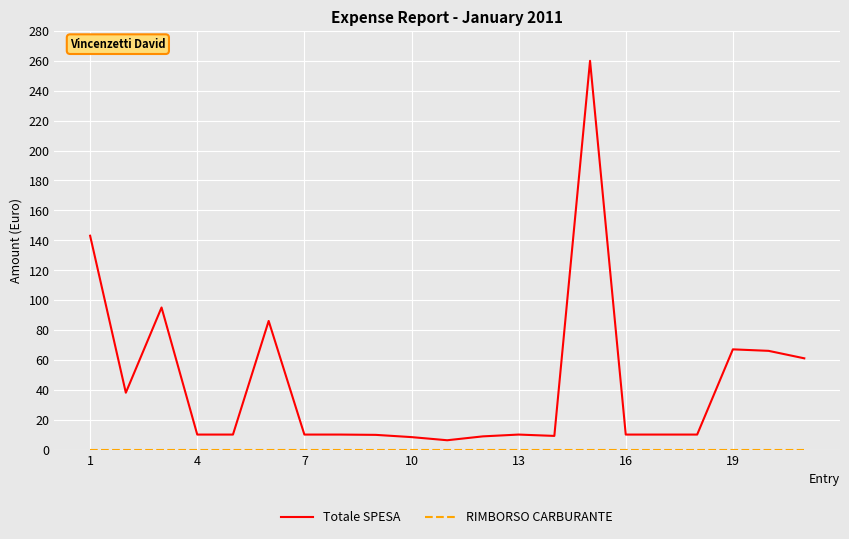

Which series has the widest spread of values?

Totale SPESA